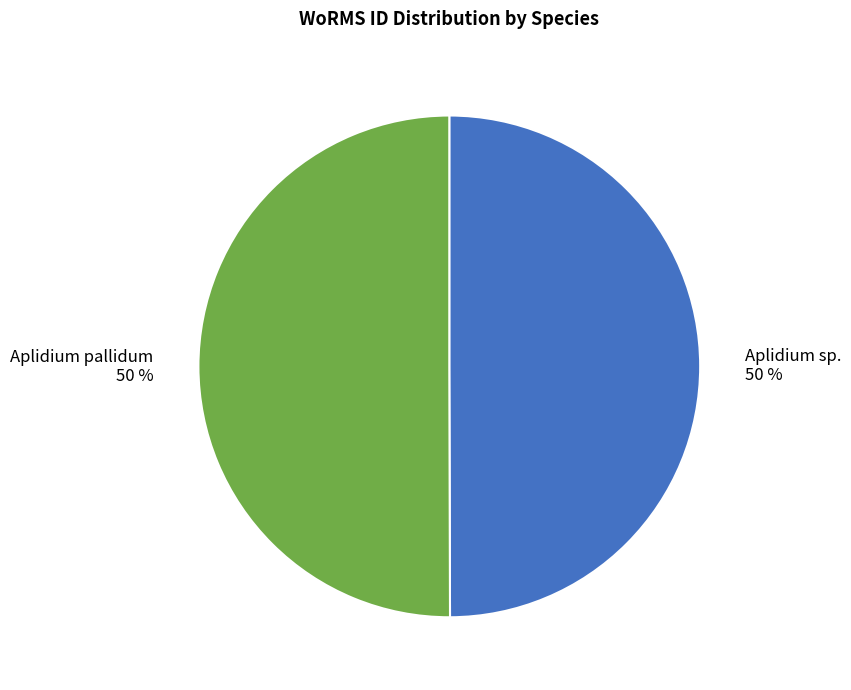

Is the sum of Aplidium pallidum and Aplidium sp. greater than half?

Yes